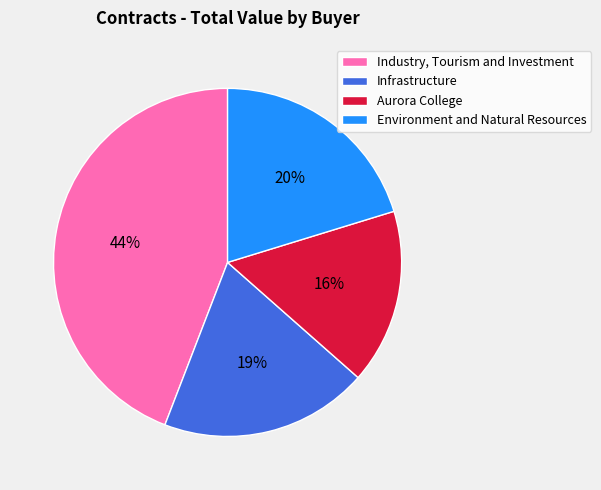

The Environment and Natural Resources slice represents 1% of the pie. True or false?

False